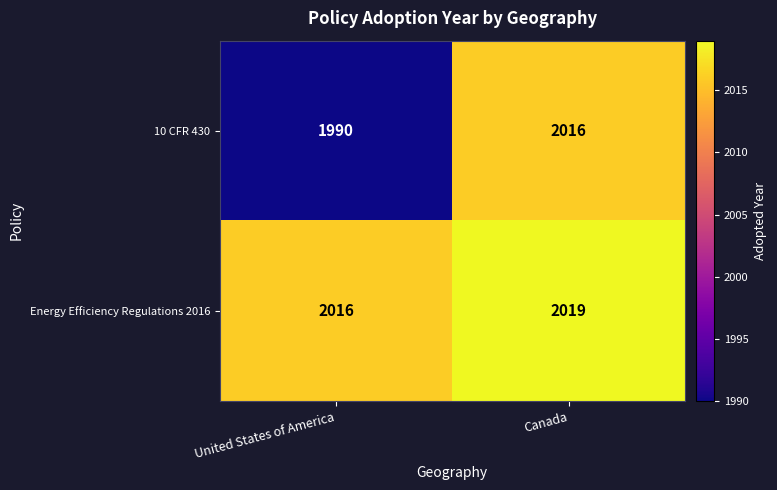

Count the number of categories in the chart.

2